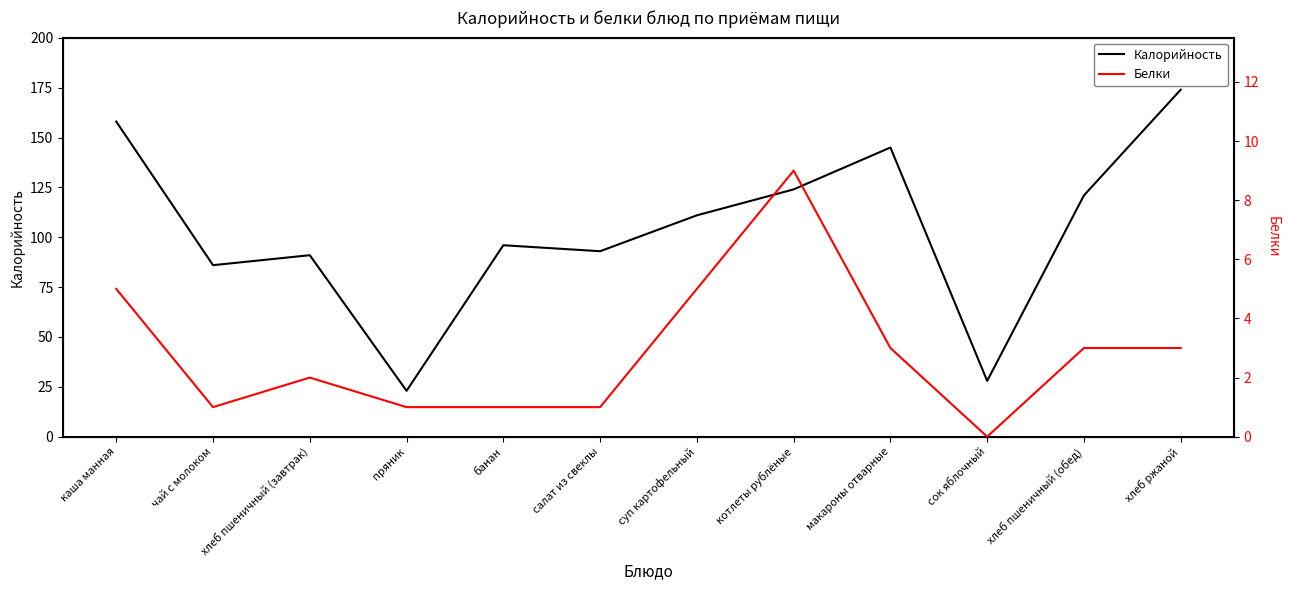

Reading right to left, extract all data points from this chart.

Калорийность: хлеб ржаной=174	хлеб пшеничный (обед)=121	сок яблочный=28	макароны отварные=145	котлеты рублёные=124	суп картофельный=111	салат из свеклы=93	банан=96	пряник=23	хлеб пшеничный (завтрак)=91	чай с молоком=86	каша манная=158
Белки: хлеб ржаной=3	хлеб пшеничный (обед)=3	сок яблочный=0	макароны отварные=3	котлеты рублёные=9	суп картофельный=5	салат из свеклы=1	банан=1	пряник=1	хлеб пшеничный (завтрак)=2	чай с молоком=1	каша манная=5